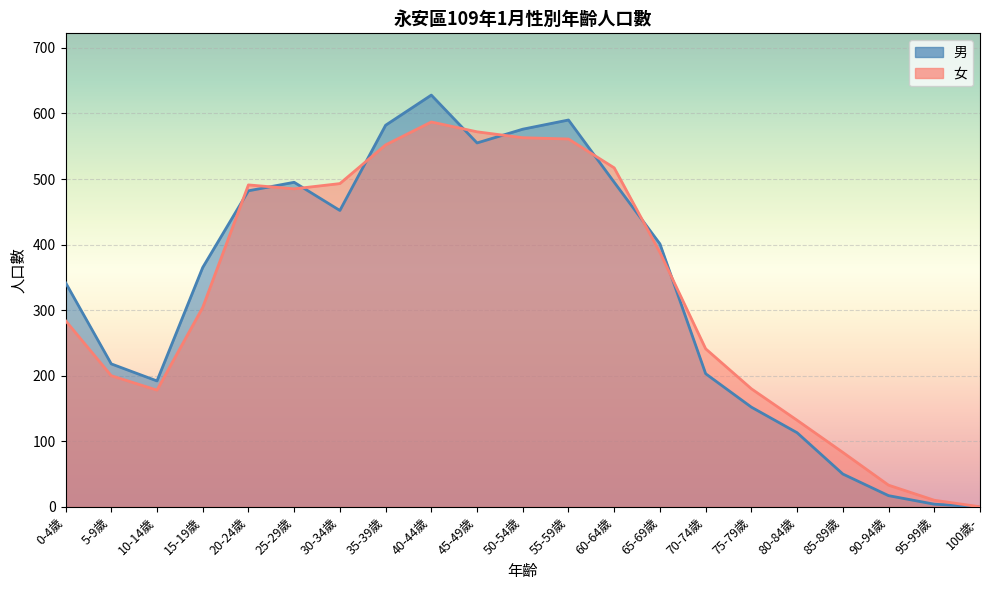

Where is the first local maximum for 男?

25-29歲